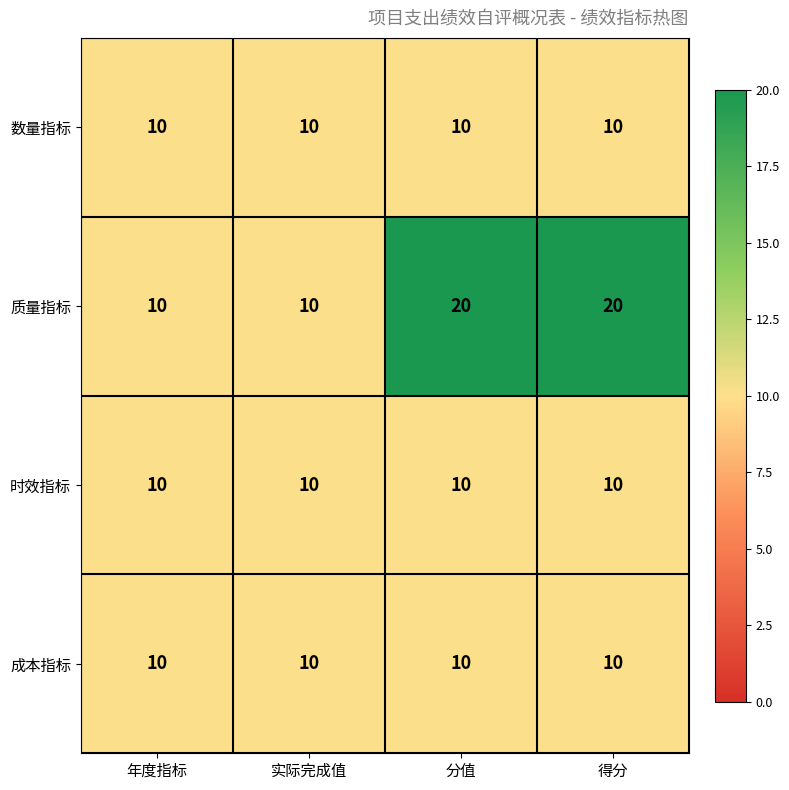

What is the sum of all 数量指标 values?

40